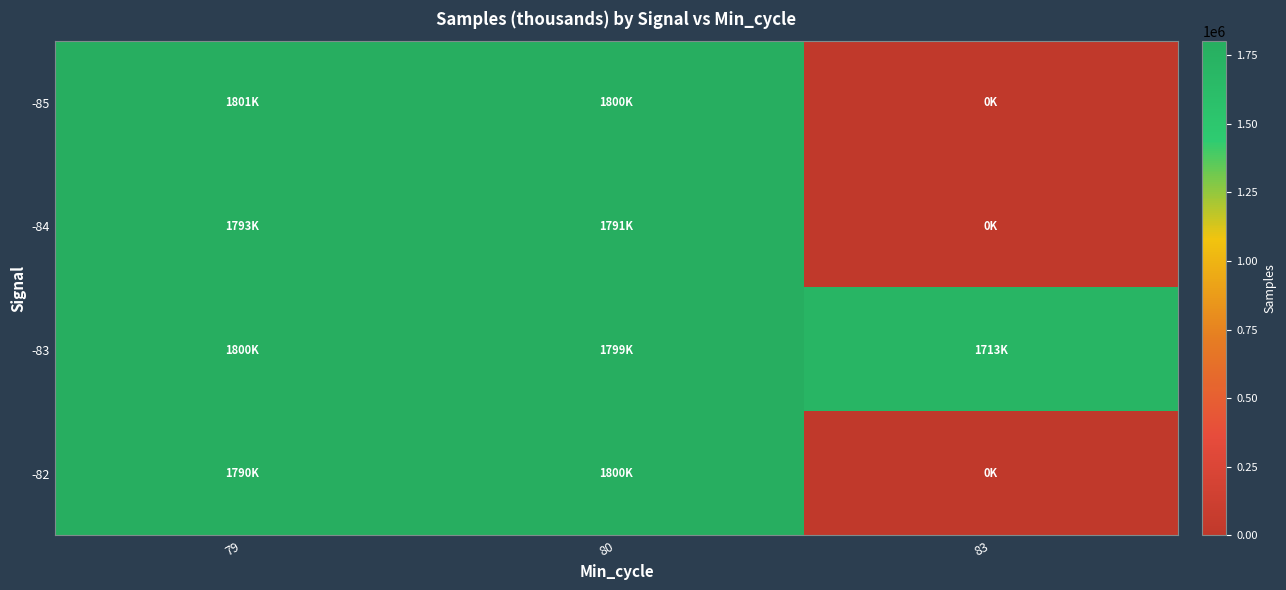

At how many categories does at least one series exceed 1033485?

3